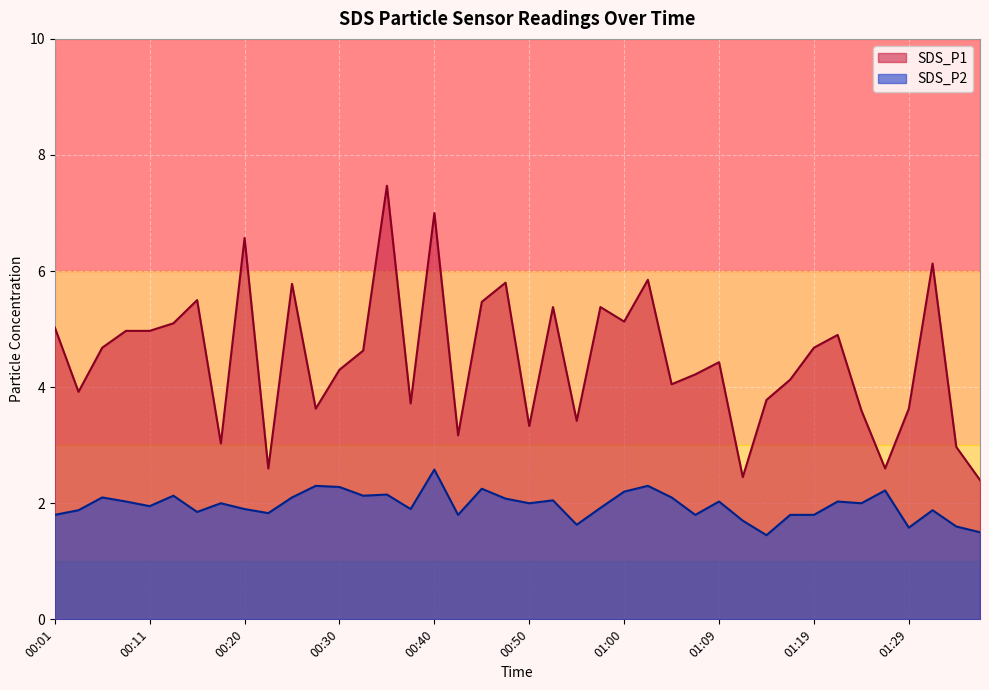

At how many categories does at least one series exceed 7?

1